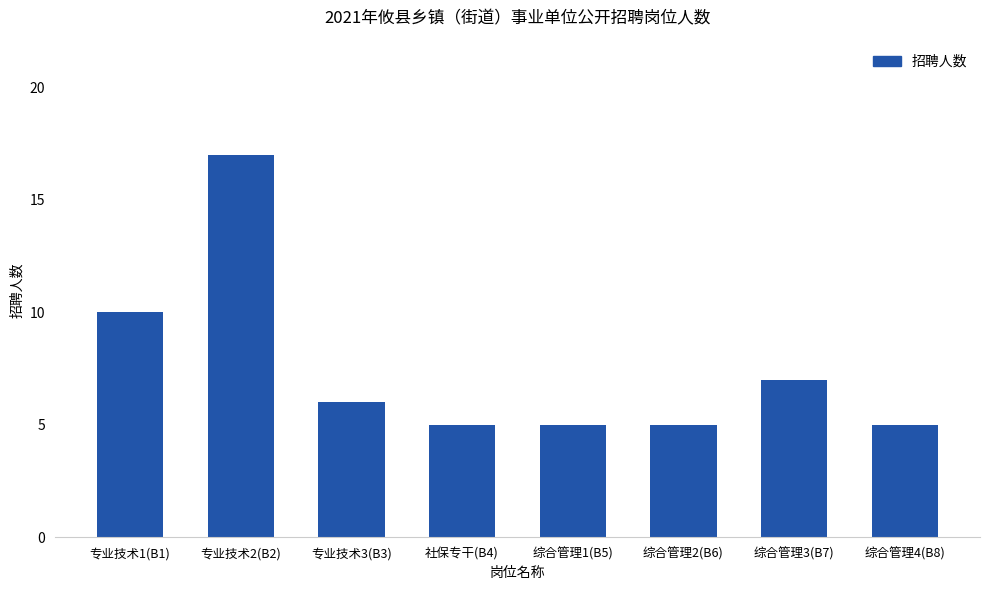

What is the minimum value shown in the chart?

5